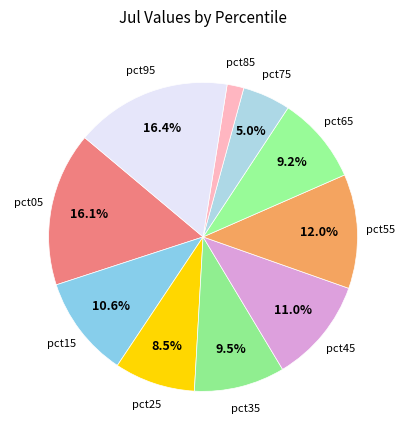

To the nearest percent, what portion does pct45 represent?

11%